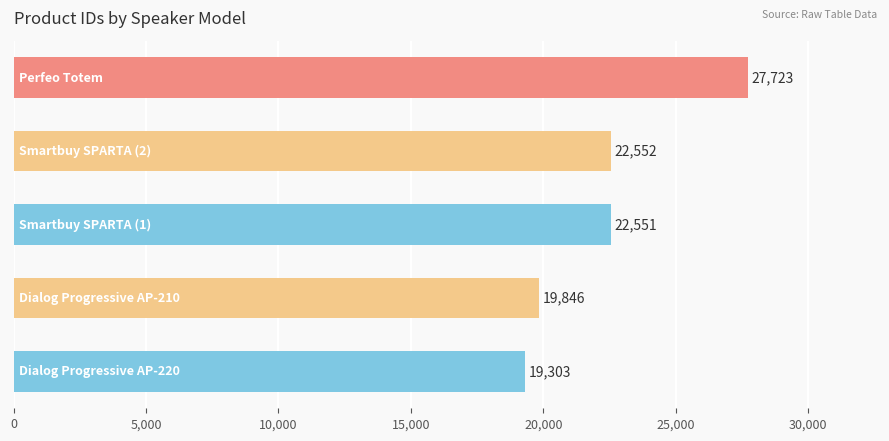

What is the greatest value displayed?

27723